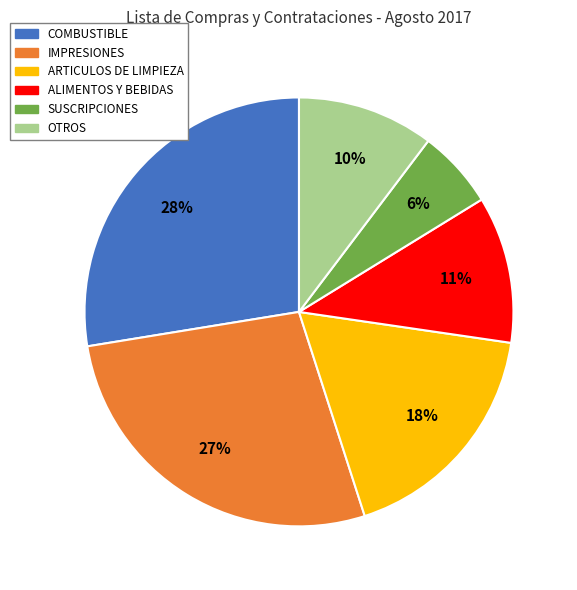

How many slices are in this pie chart?

6